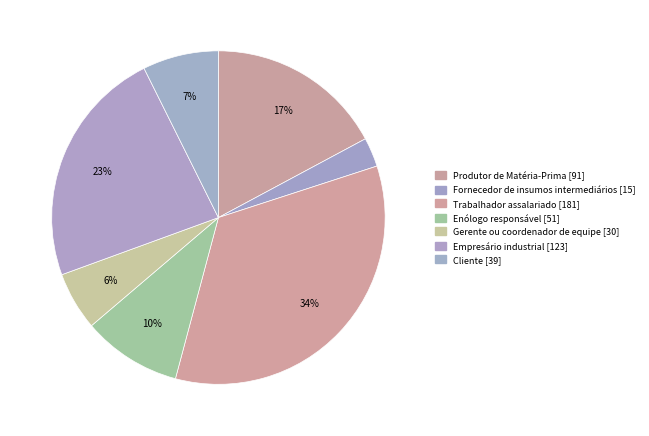

How many slices are in this pie chart?

7